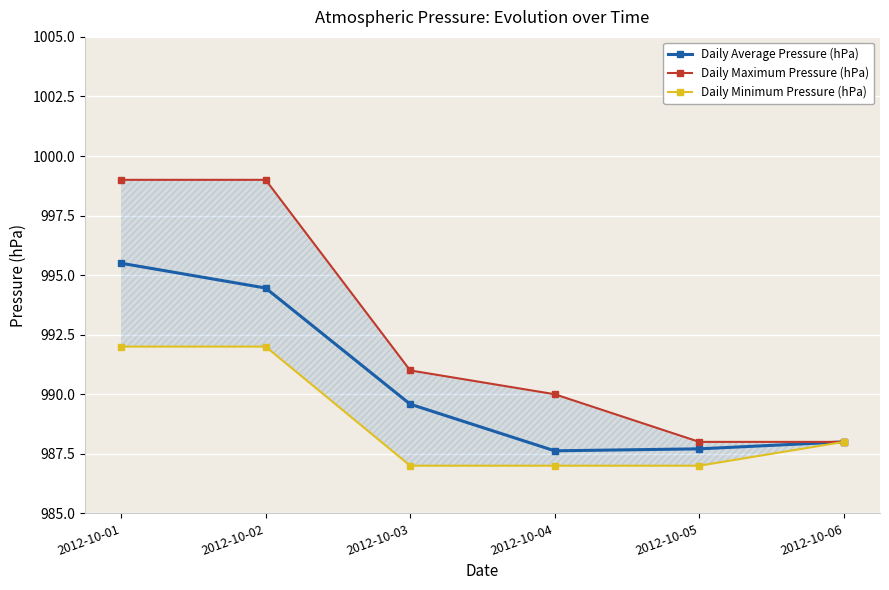

At which label is Daily Minimum Pressure (hPa) closest to 989?

2012-10-06